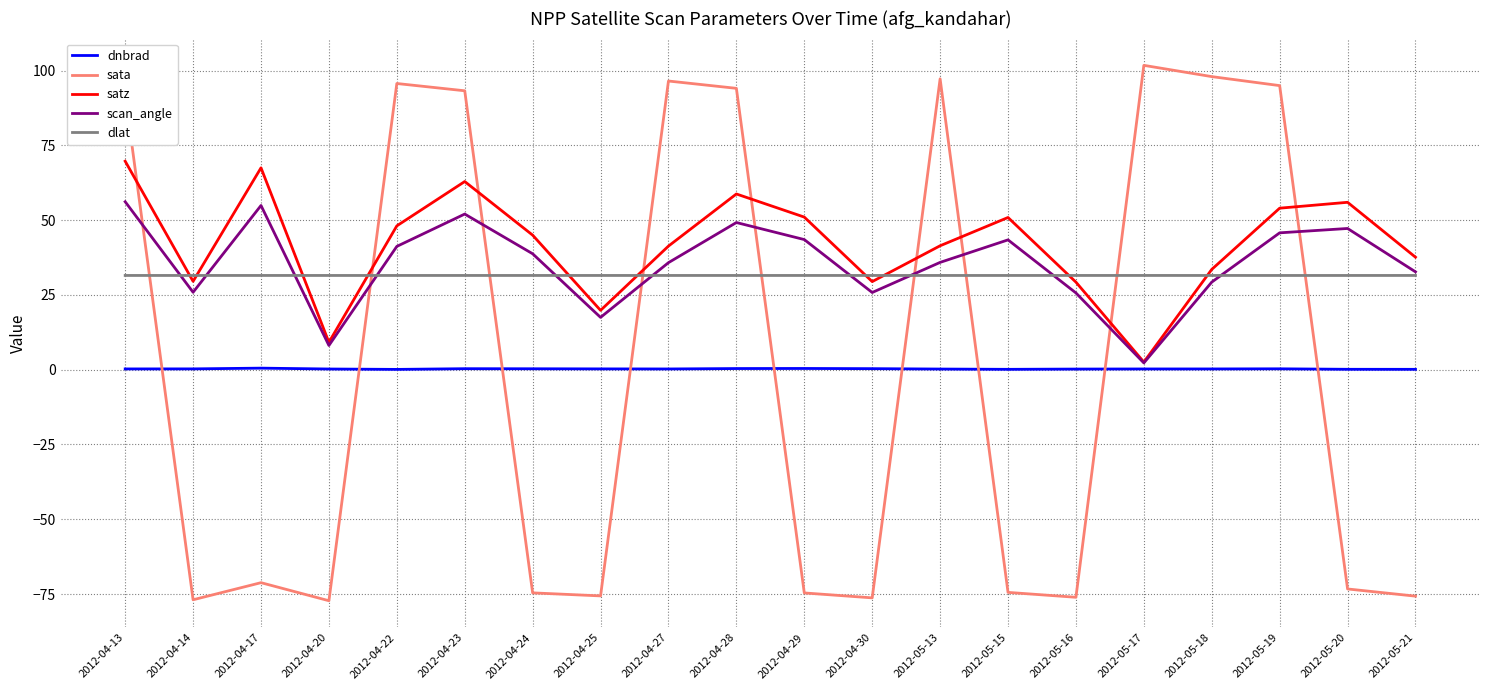

What is the spread (max minus min) of values at 2012-04-20?

108.7